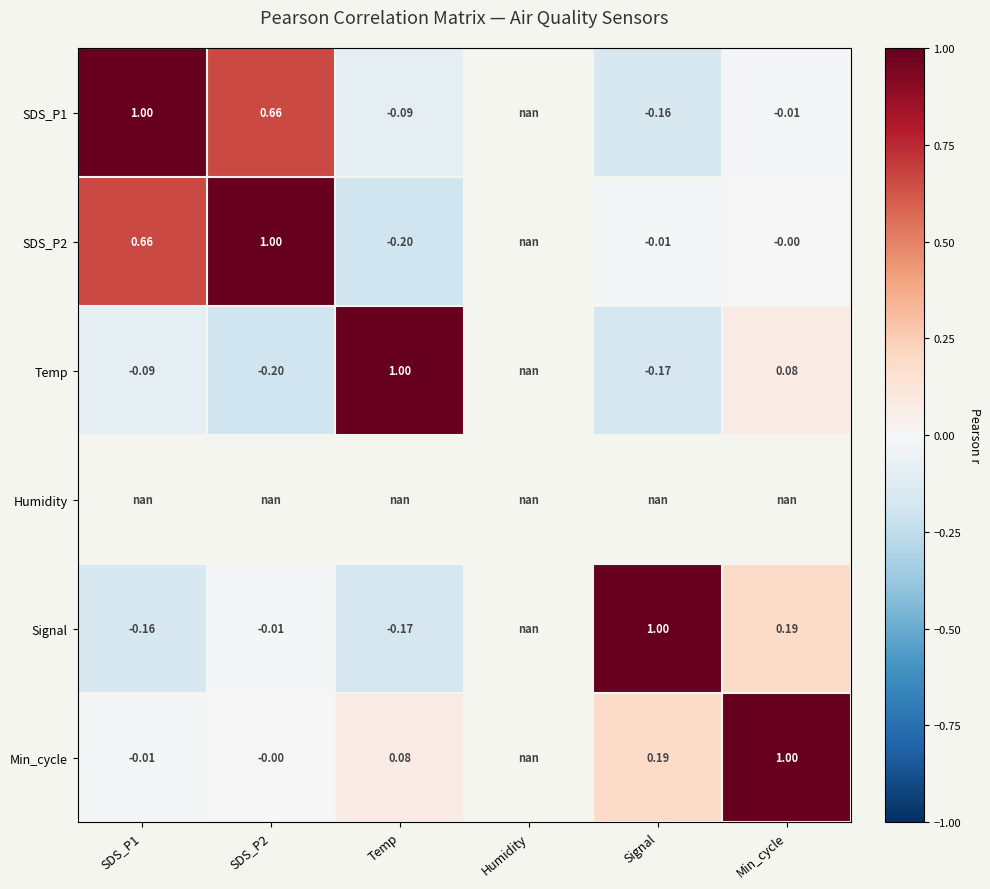

What is the smallest value displayed?

-0.2